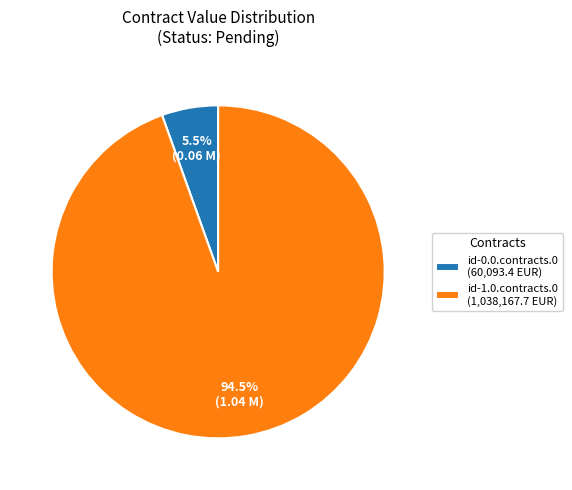

What is the ratio of the value at id-0.0.contracts.0 to the value at id-1.0.contracts.0?

0.1